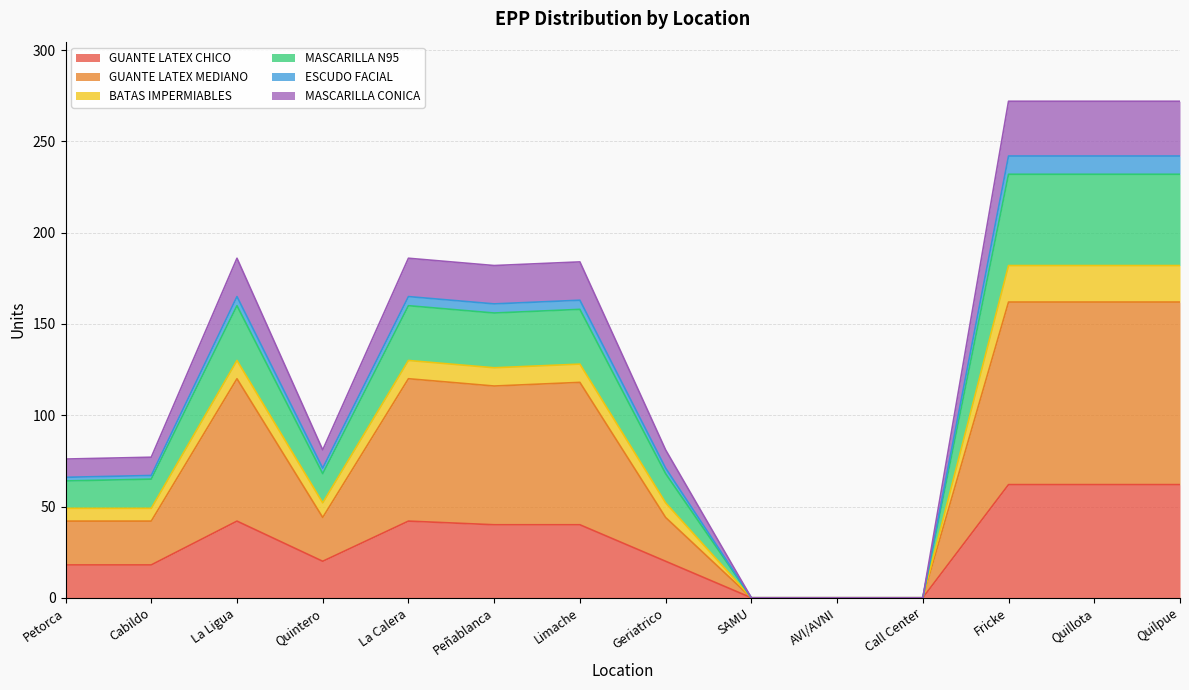

Is it true that GUANTE LATEX CHICO equals 40 at Limache?

True